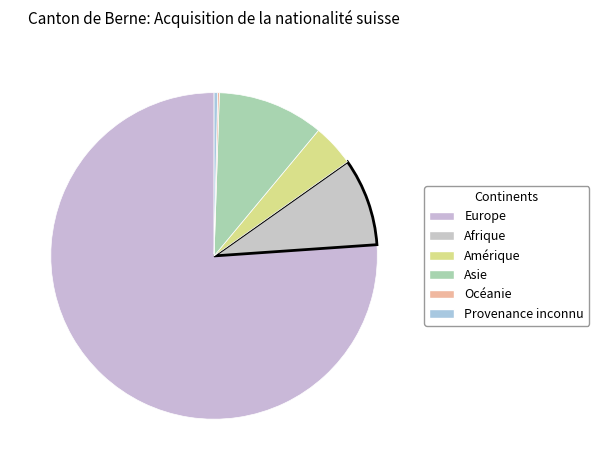

Is it true that Amérique is 4% of the pie?

True